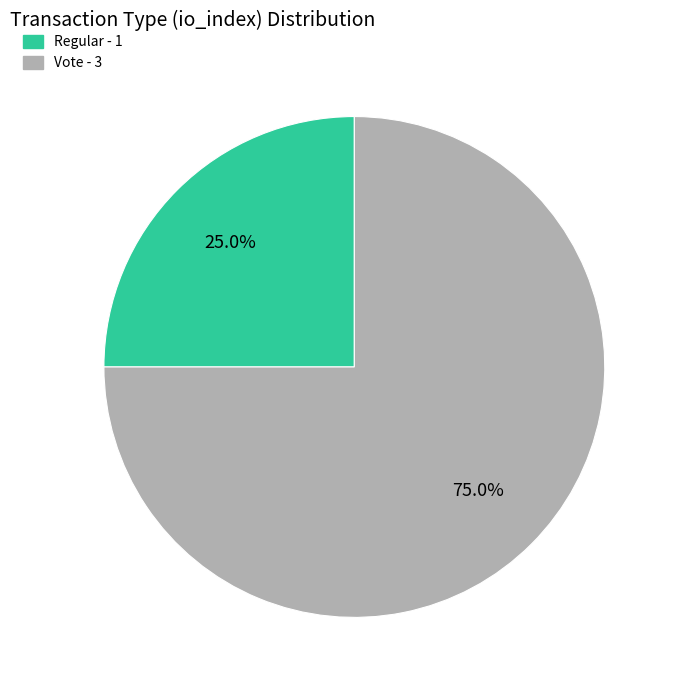

The Vote slice represents 75% of the pie. True or false?

True